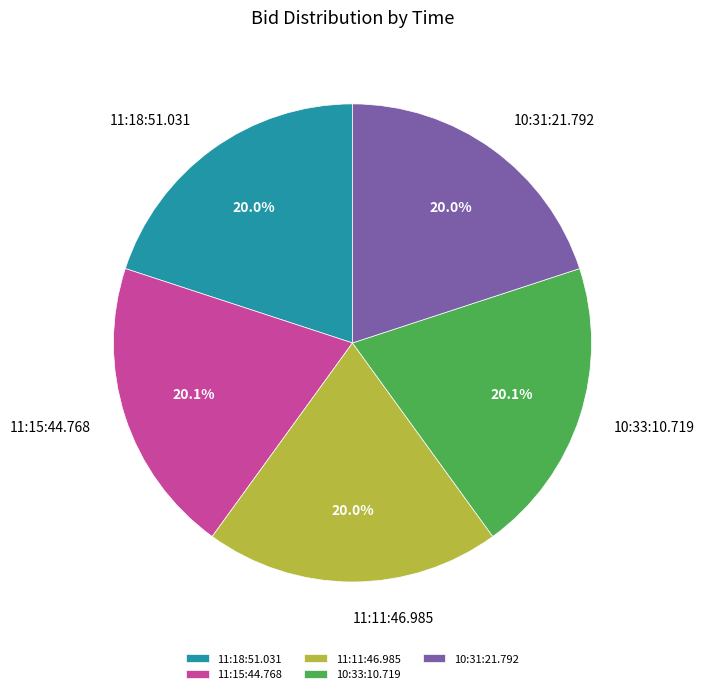

To the nearest percent, what portion does 11:11:46.985 represent?

20%